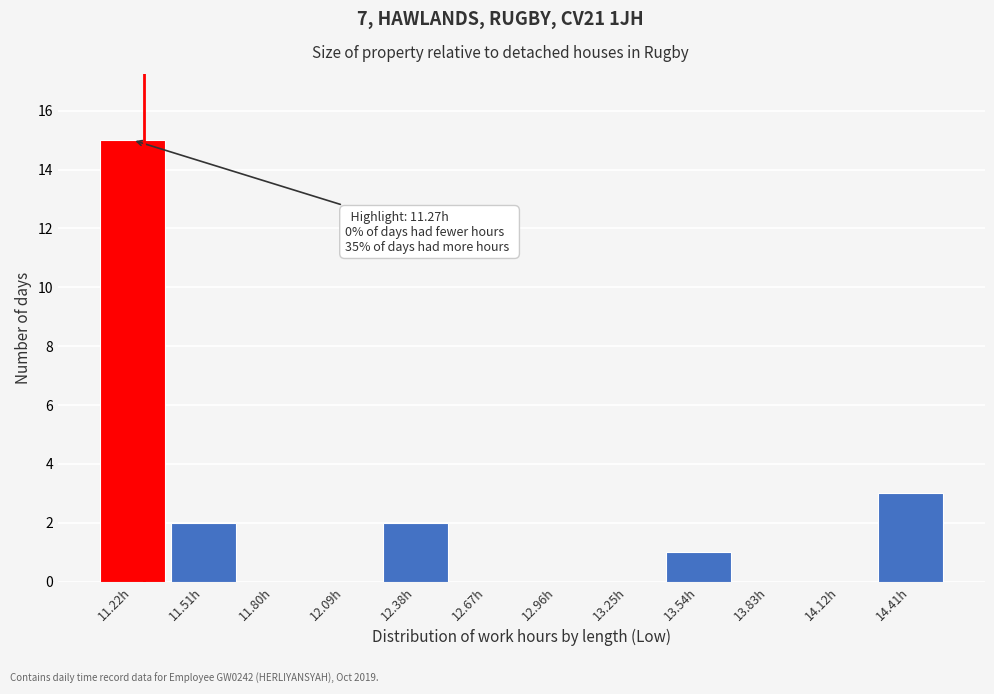

Over which range of the x-axis is the bar tallest?

11.10 to 11.35